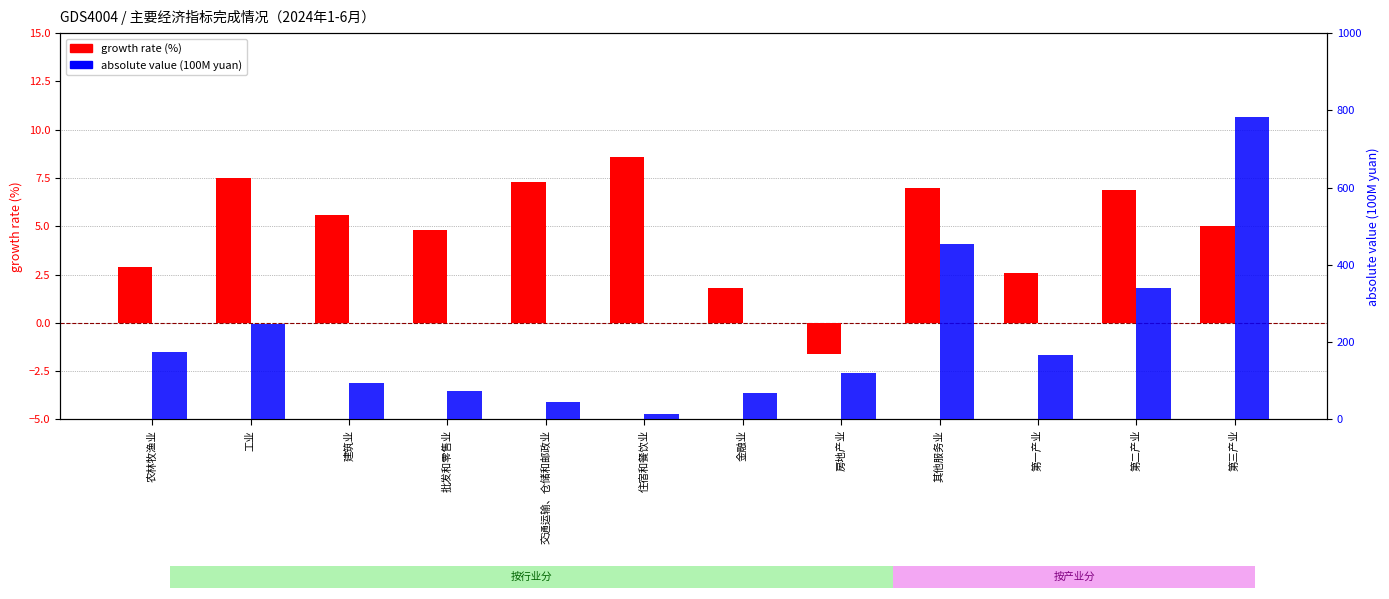

What is the greatest value displayed?

783.8